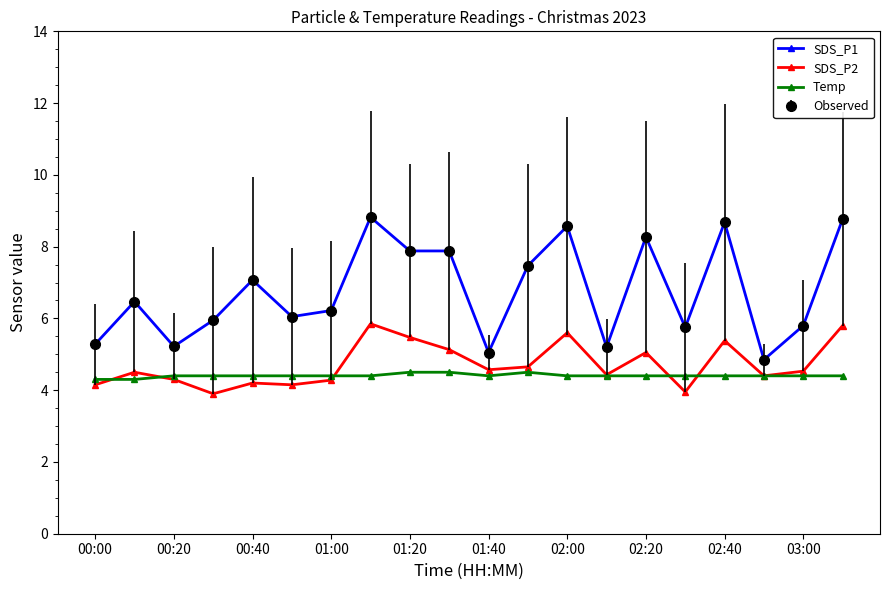

What is the label of the 1st point from the left?

00:00